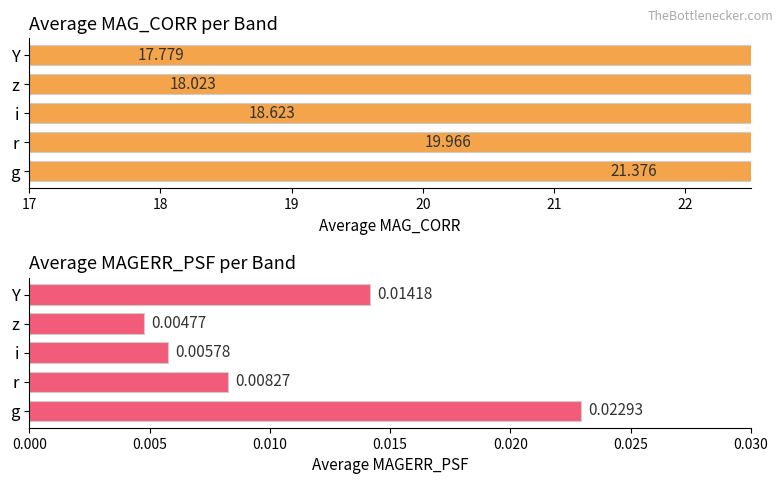

Are the bars horizontal?

Yes